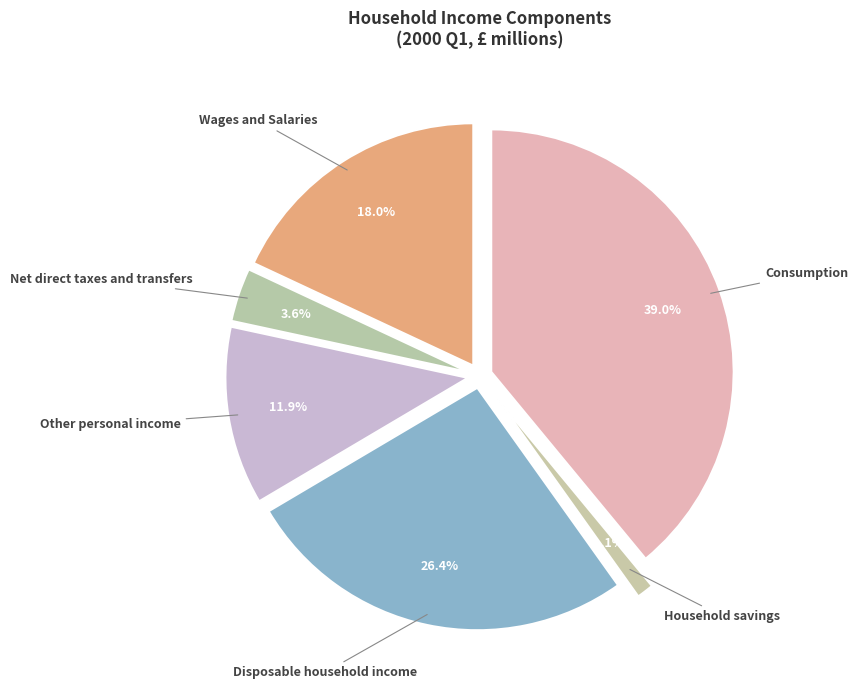

What percentage is the Disposable household income slice, to the nearest percent?

26%